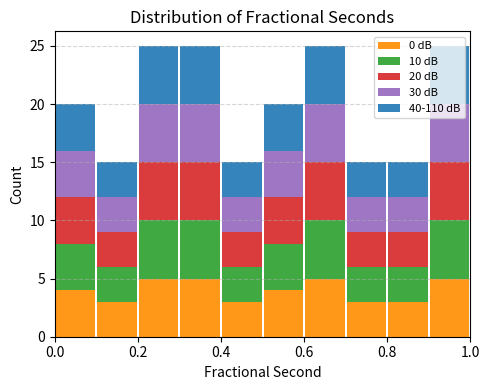

Reading left to right, transcribe this chart: for each stacked bar, give the range it covers on the x-axis and its total height. The values are not printed on the chart, so give them approximately, as read against the axis.

0.0 to 0.1: 20
0.1 to 0.2: 15
0.2 to 0.3: 25
0.3 to 0.4: 25
0.4 to 0.5: 15
0.5 to 0.6: 20
0.6 to 0.7: 25
0.7 to 0.8: 15
0.8 to 0.9: 15
0.9 to 1.0: 25